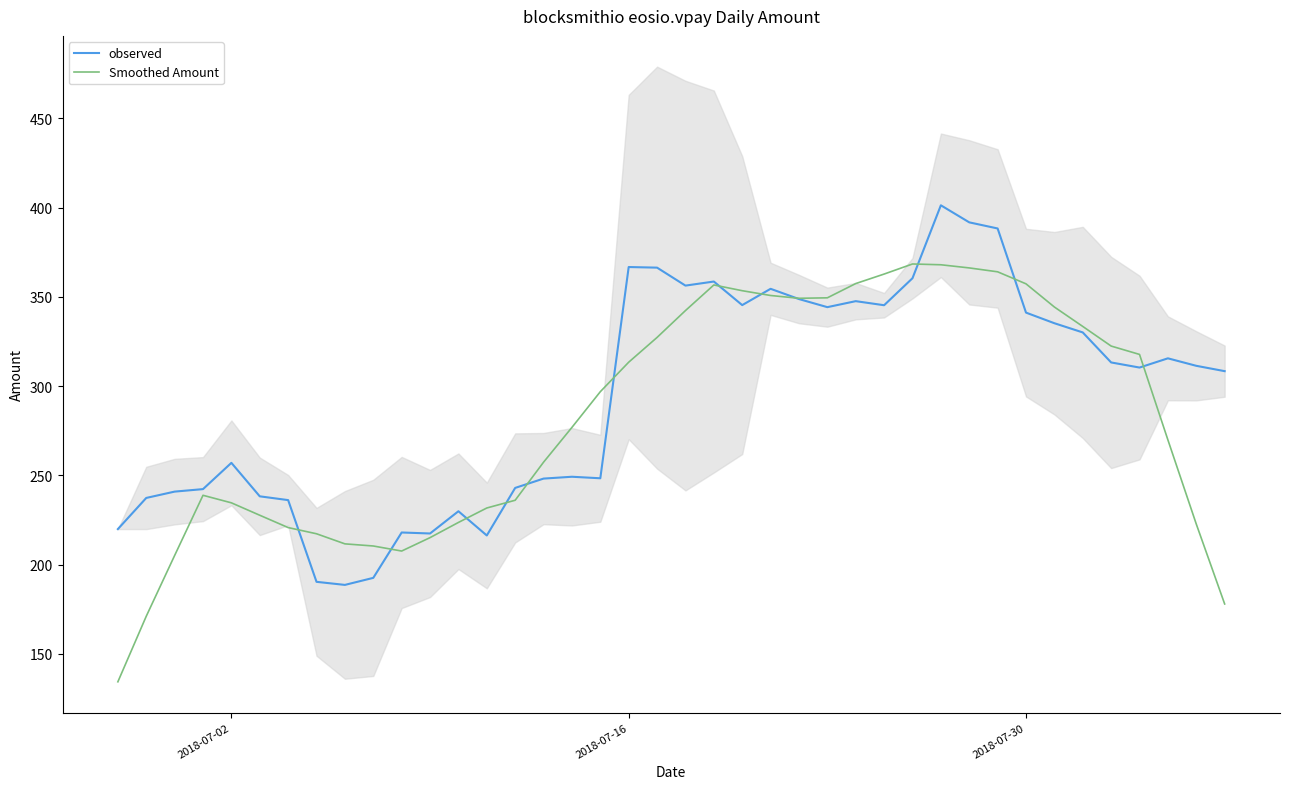

What is the maximum value for observed?

401.3